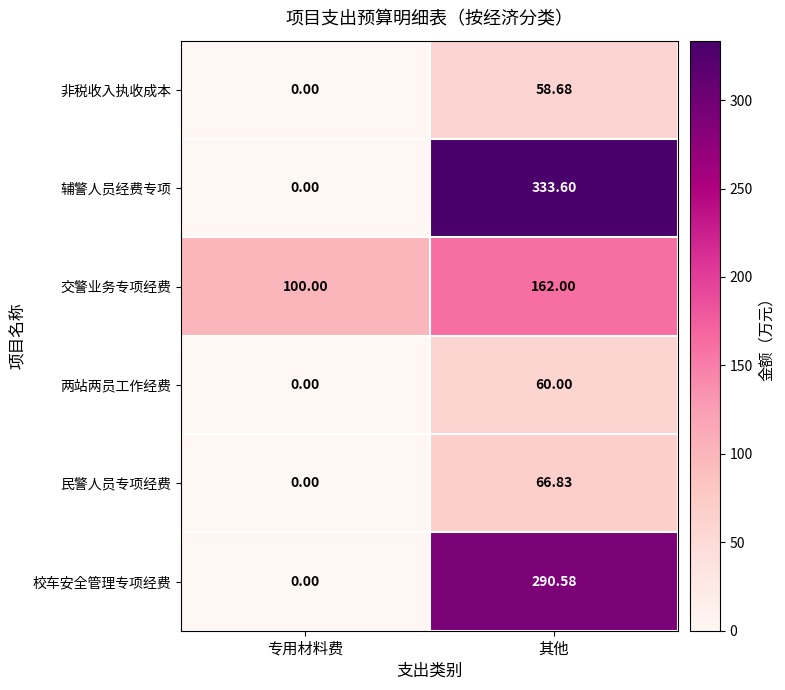

At which label does 民警人员专项经费 first exceed 66?

其他